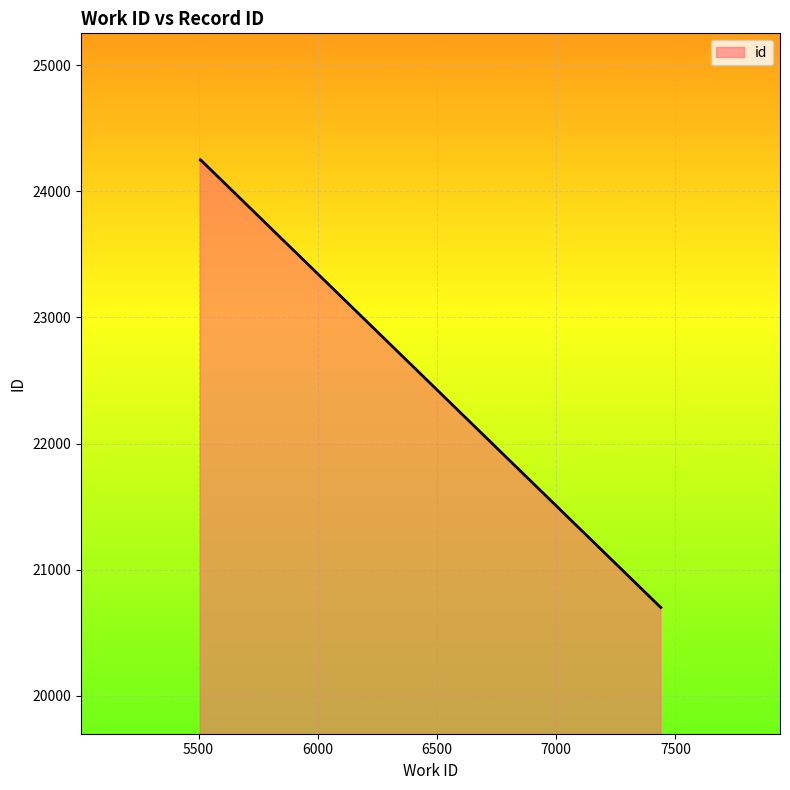

Is it true that the value at 7439 is 20701?

True